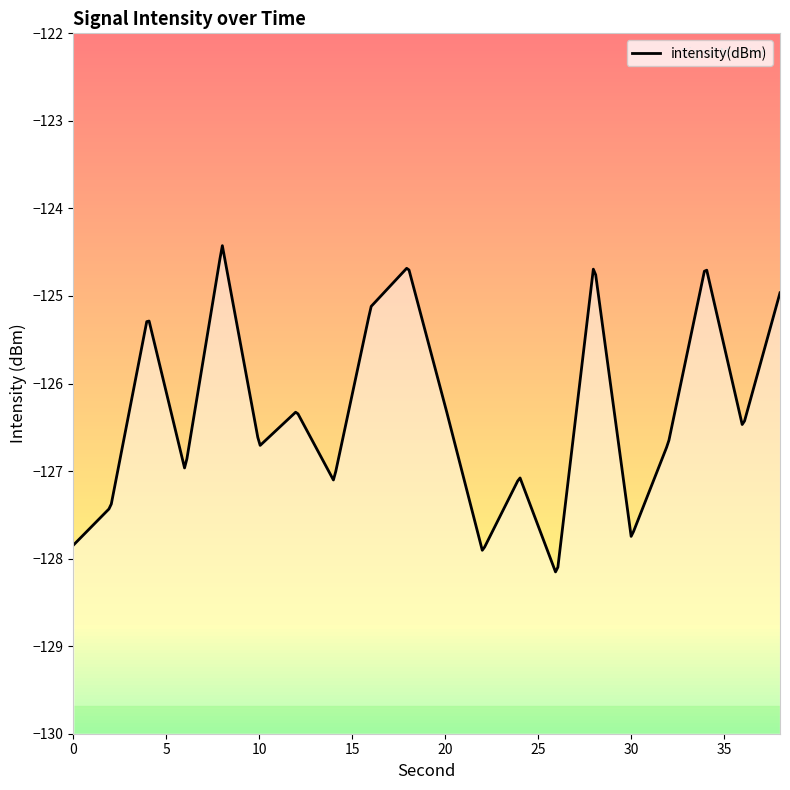

What is the sum of the values at 12 and 36?

-252.8